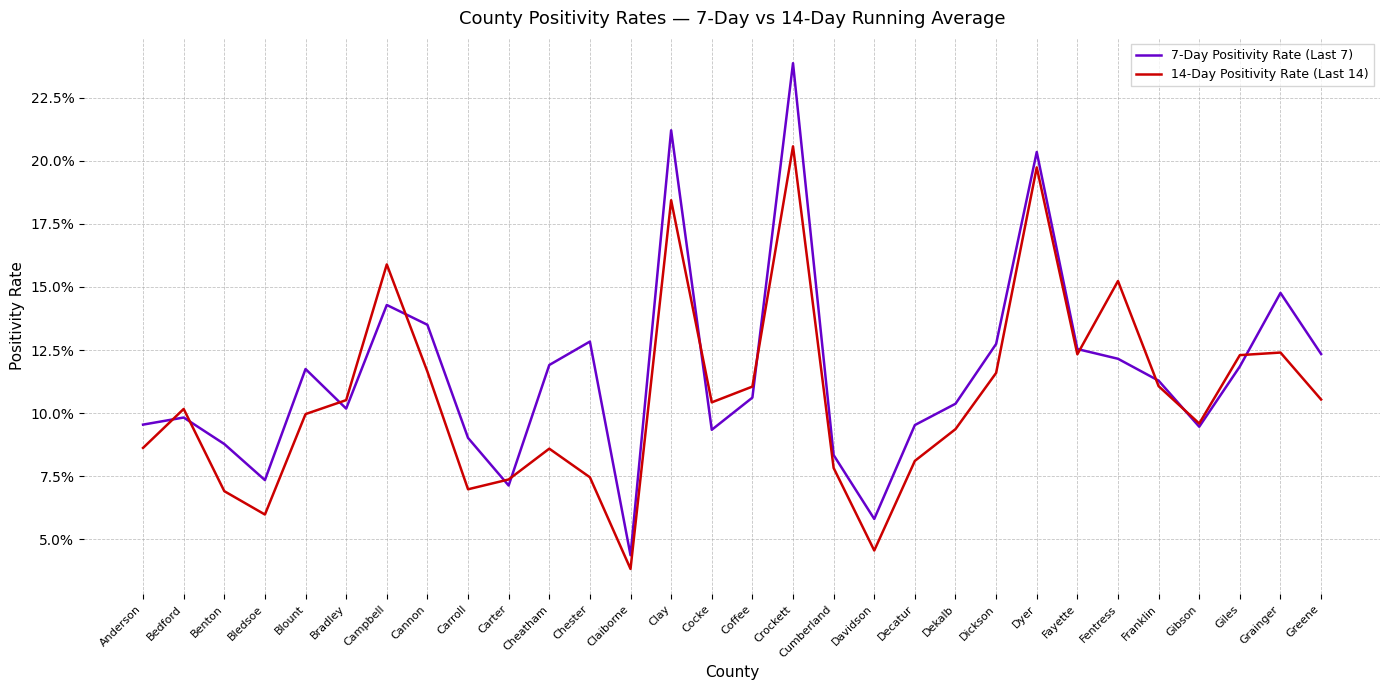

Is the value of 14-Day Positivity Rate (Last 14) at Campbell greater than the value of 7-Day Positivity Rate (Last 7) at Dyer?

No